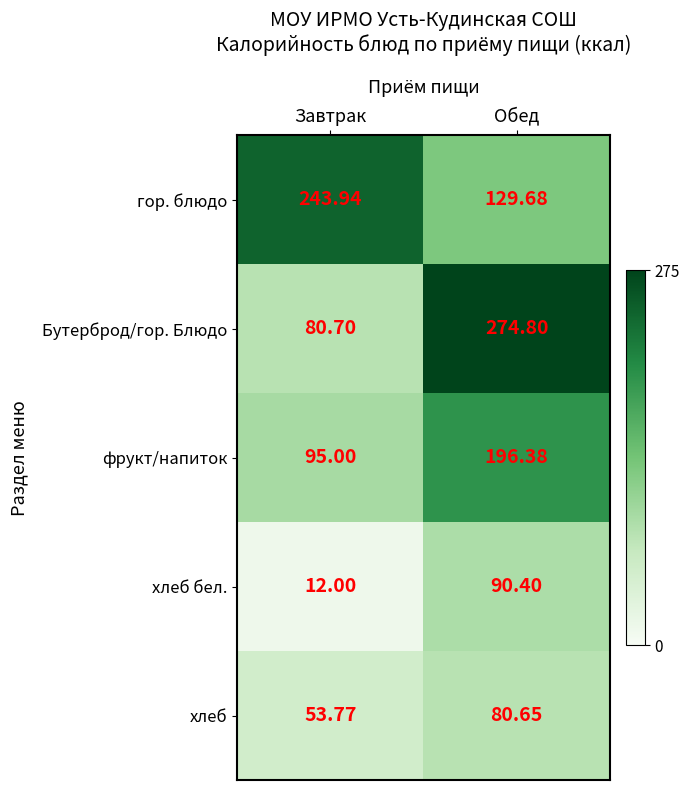

Rank the series by their maximum value, from highest to lowest.

Бутерброд/гор. Блюдо, гор. блюдо, фрукт/напиток, хлеб бел., хлеб